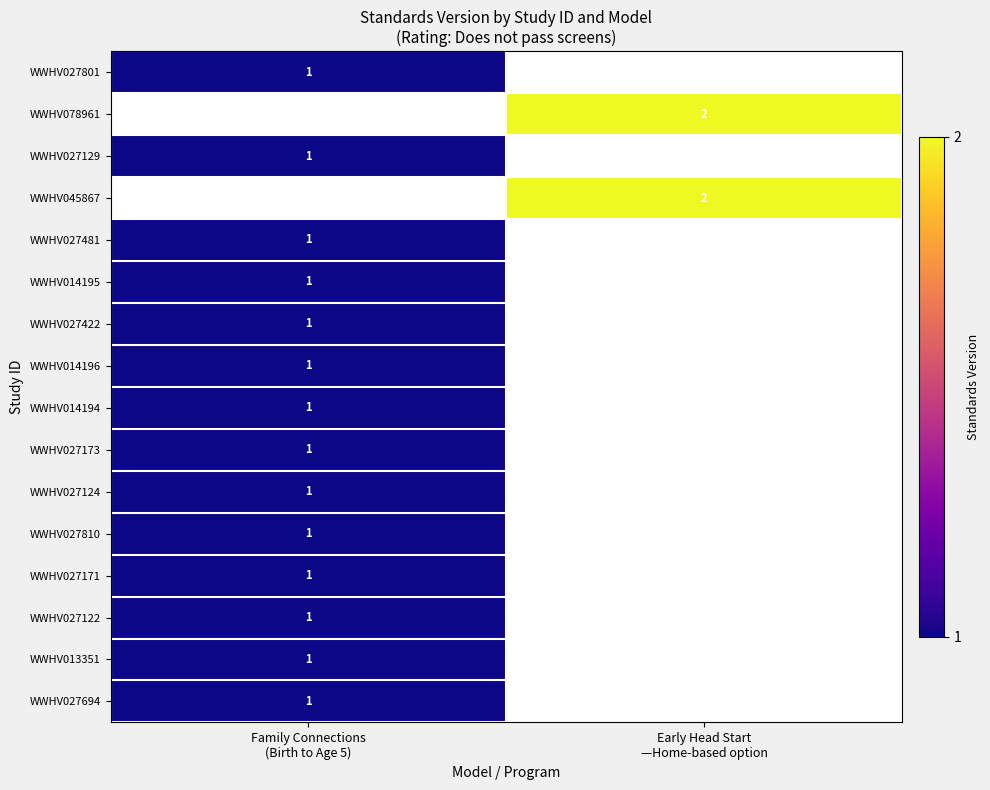

Which has a higher value, Family Connections
(Birth to Age 5) or Early Head Start
—Home-based option?

Early Head Start
—Home-based option